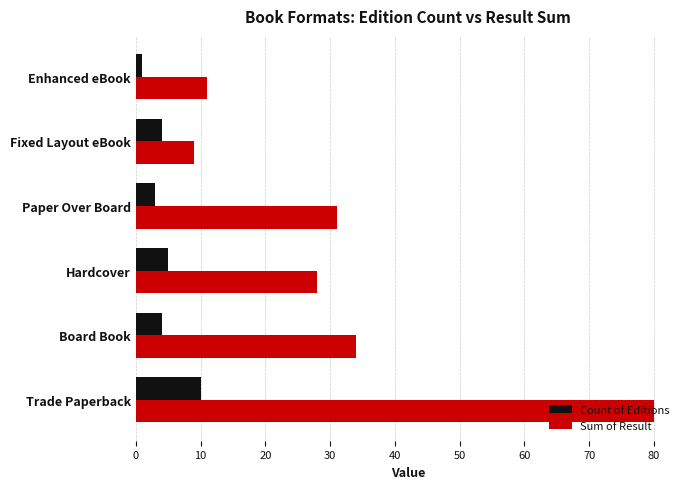

What are all the series names shown in the legend?

Count of Editions, Sum of Result